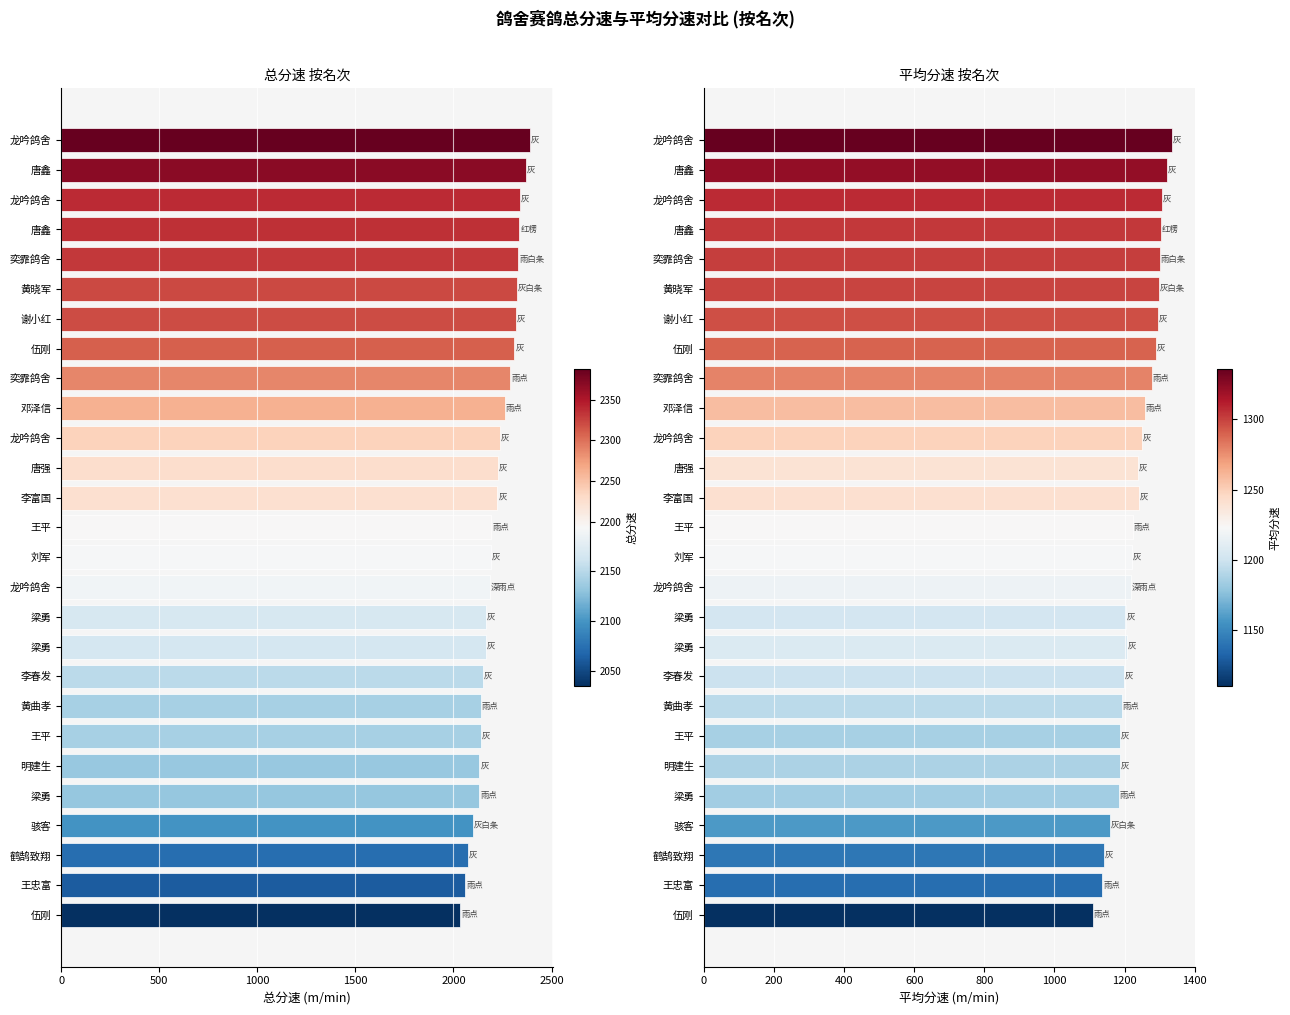

Is it true that 总分速 equals 921.8 at 龙吟鸽舍?

False